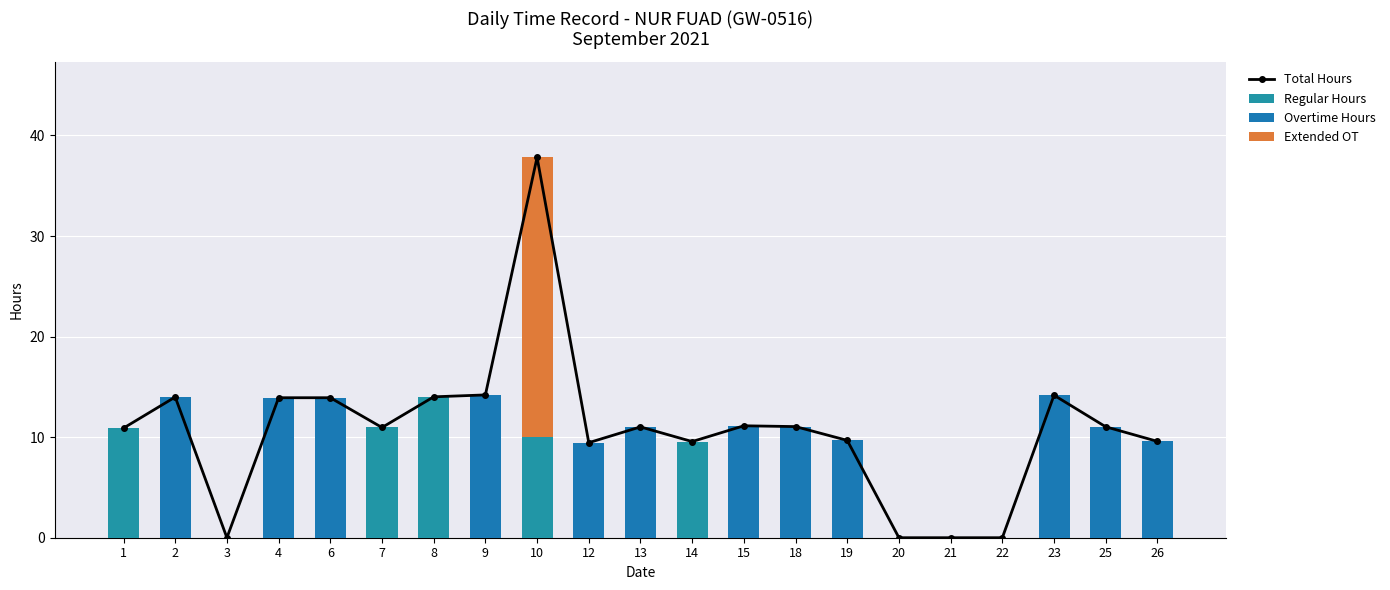

At how many categories does at least one series exceed 34?

1